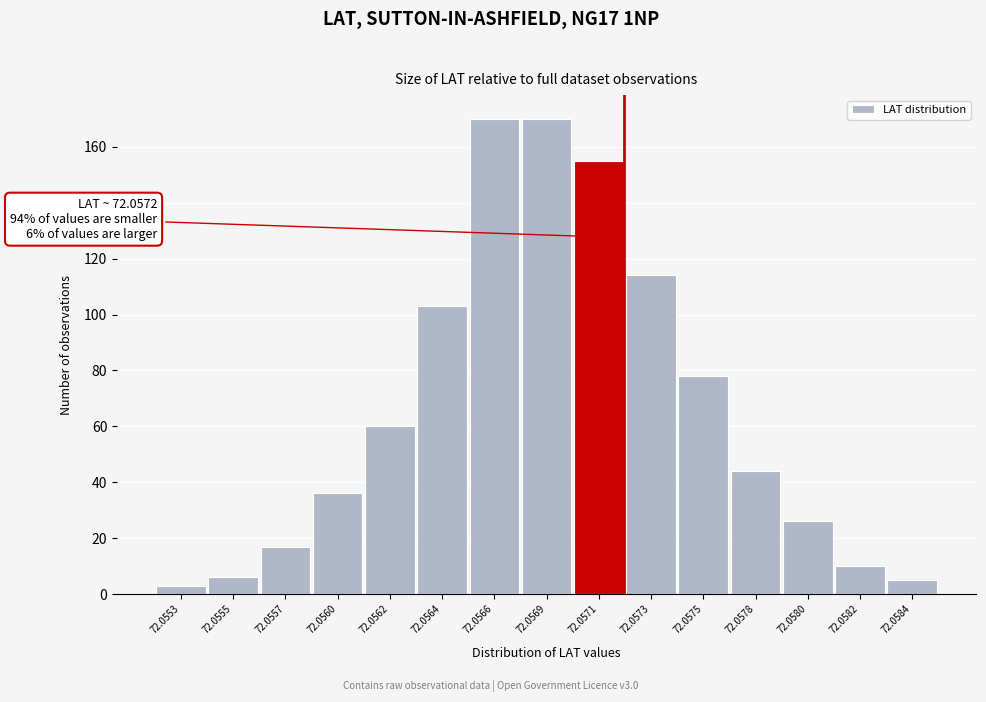

Reading right to left, extract all data points from this chart.

5	10	26	44	78	114	155	170	170	103	60	36	17	6	3